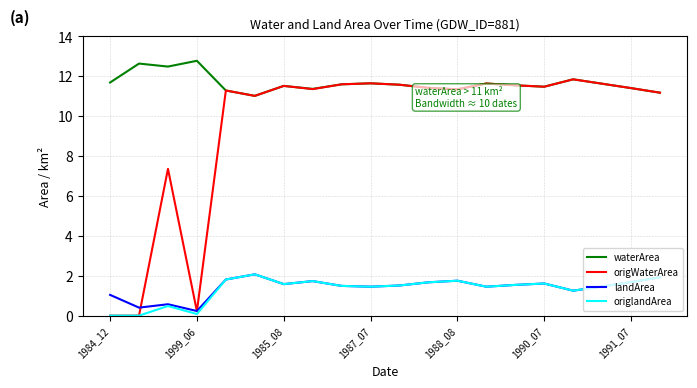

Which series has the widest spread of values?

origWaterArea